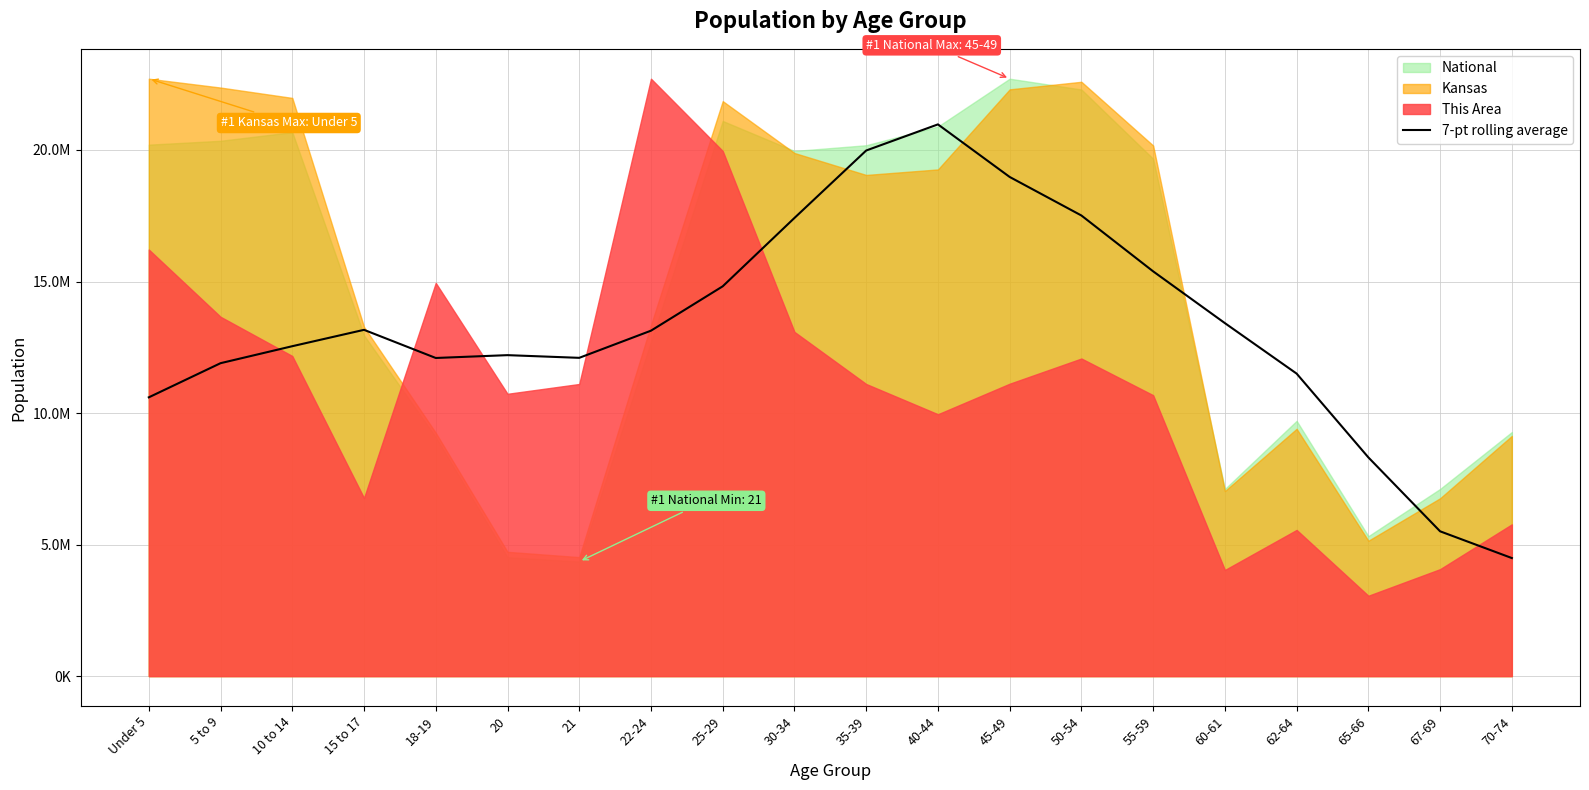

What is the value of the 13th point from the left?

18973993.3